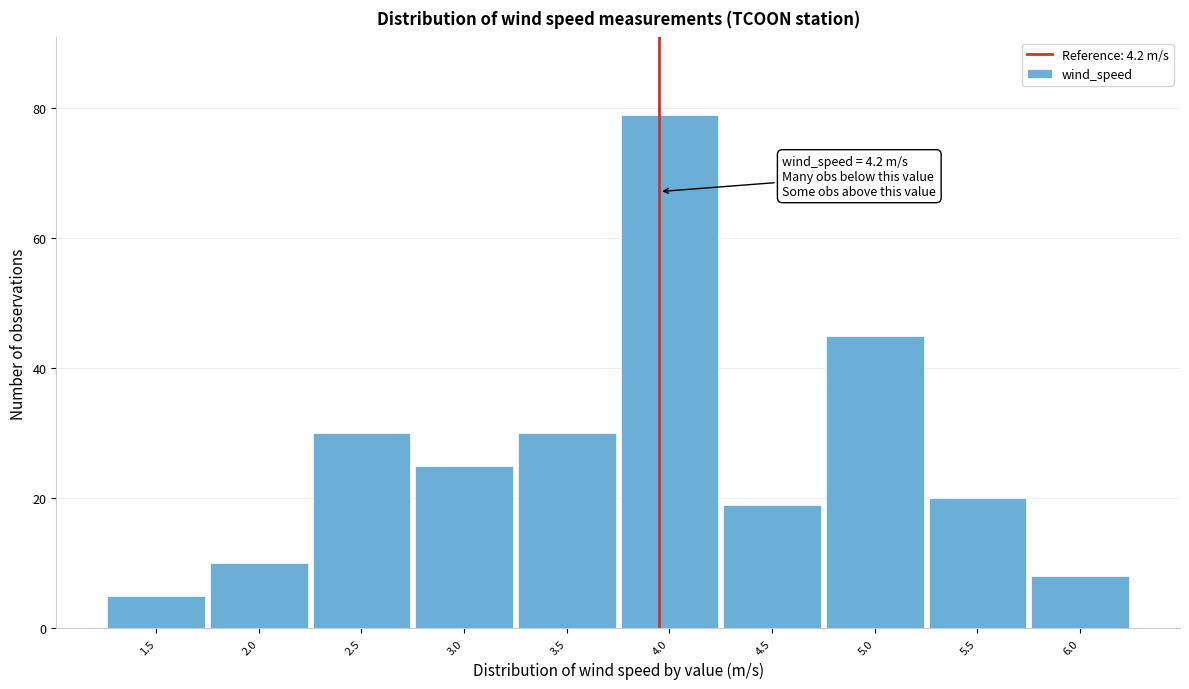

Reading left to right, list all the values displayed in this chart.

1.5=5	2.0=10	2.5=30	3.0=25	3.5=30	4.0=79	4.5=19	5.0=45	5.5=20	6.0=8